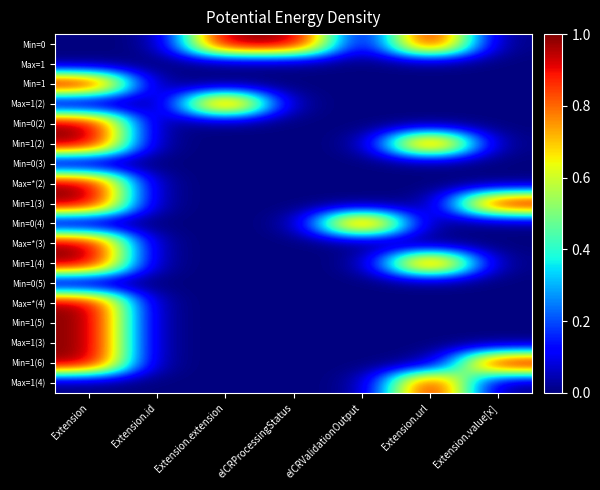

At Extension.value[x], list the series in order from largest to smallest.

Min=1(3), Min=1(6), Min=0, Max=1, Min=1, Max=1(2), Min=0(2), Min=1(2), Min=0(3), Max=*(2), Min=0(4), Max=*(3), Min=1(4), Min=0(5), Max=*(4), Min=1(5), Max=1(3), Max=1(4)